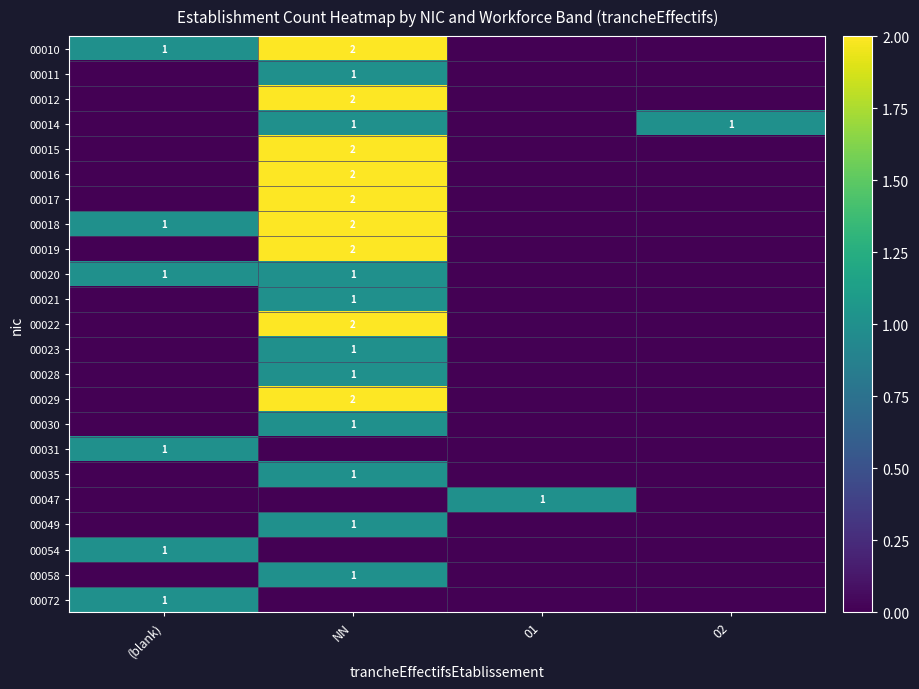

True or false: 00015 has a value of 0 at NN.

False